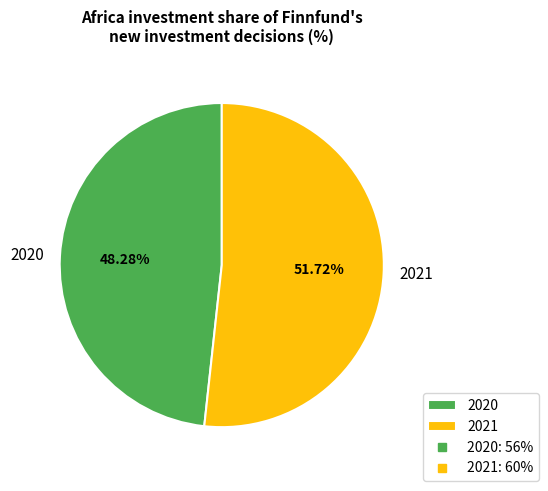

How many slices are in this pie chart?

2